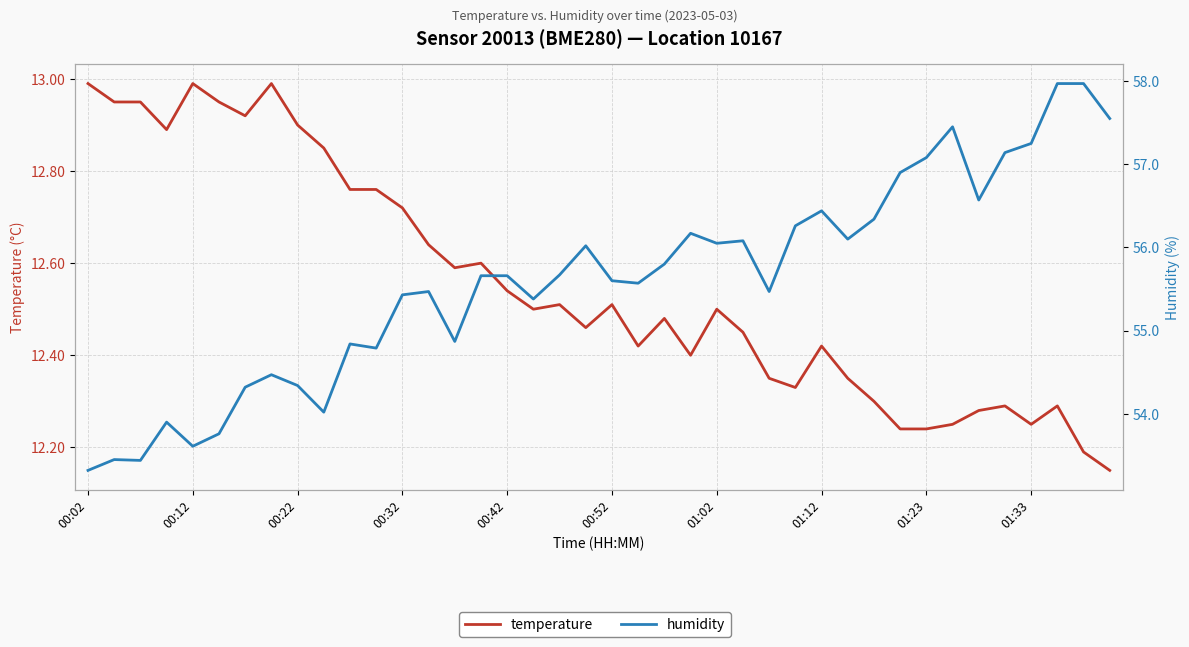

At which category does the chart reach its minimum across all series?

39